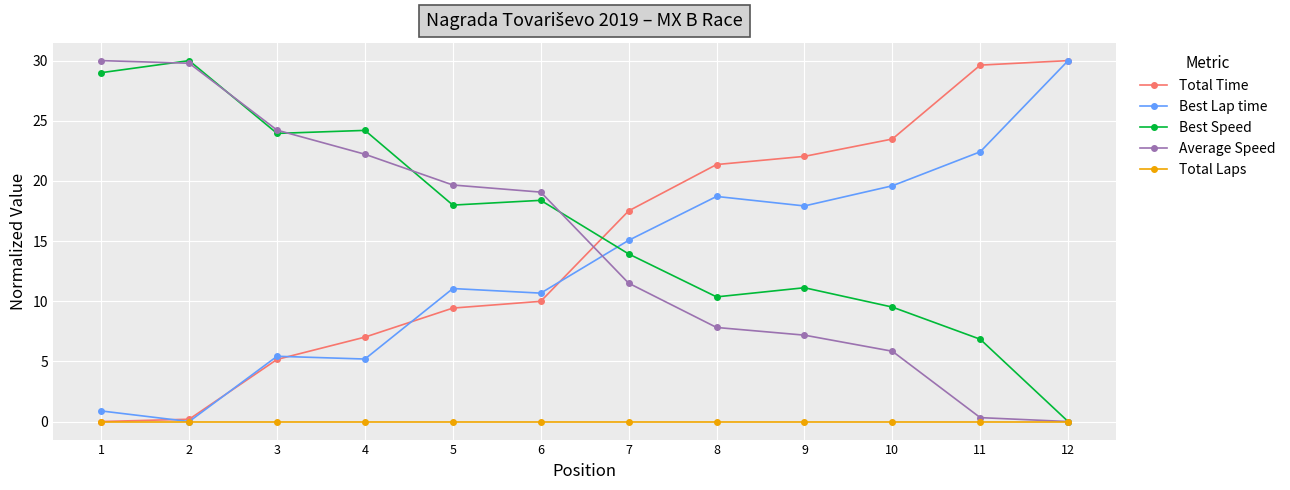

What is the value of the Best Lap time point at the 4th from the left?

5.2